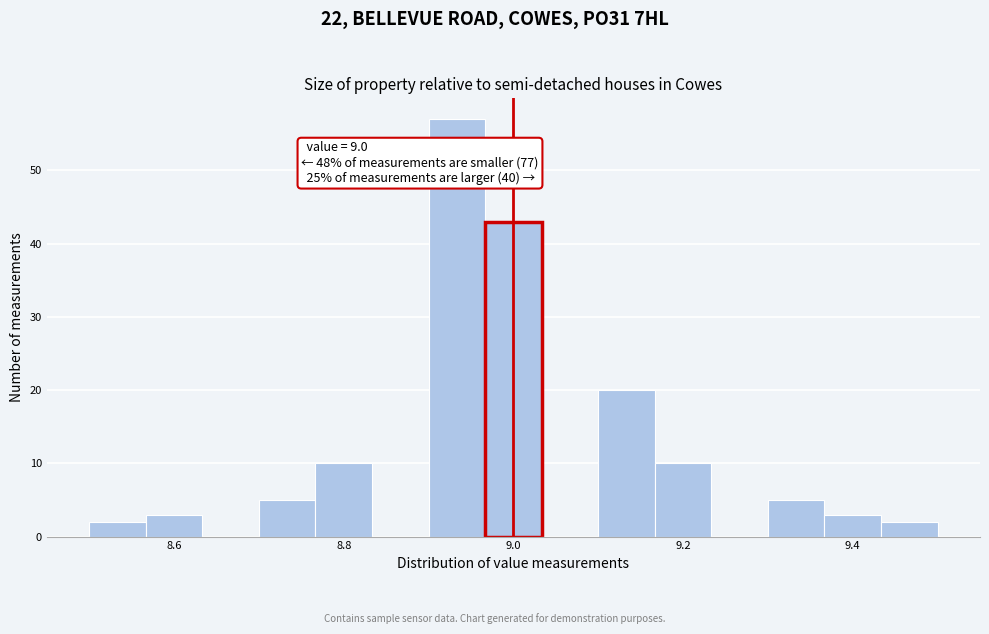

Read against the x-axis, roughly where is the centre of the tallest bar?

8.94